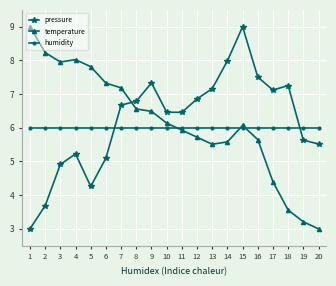

What is the sum of all temperature values?

123.3